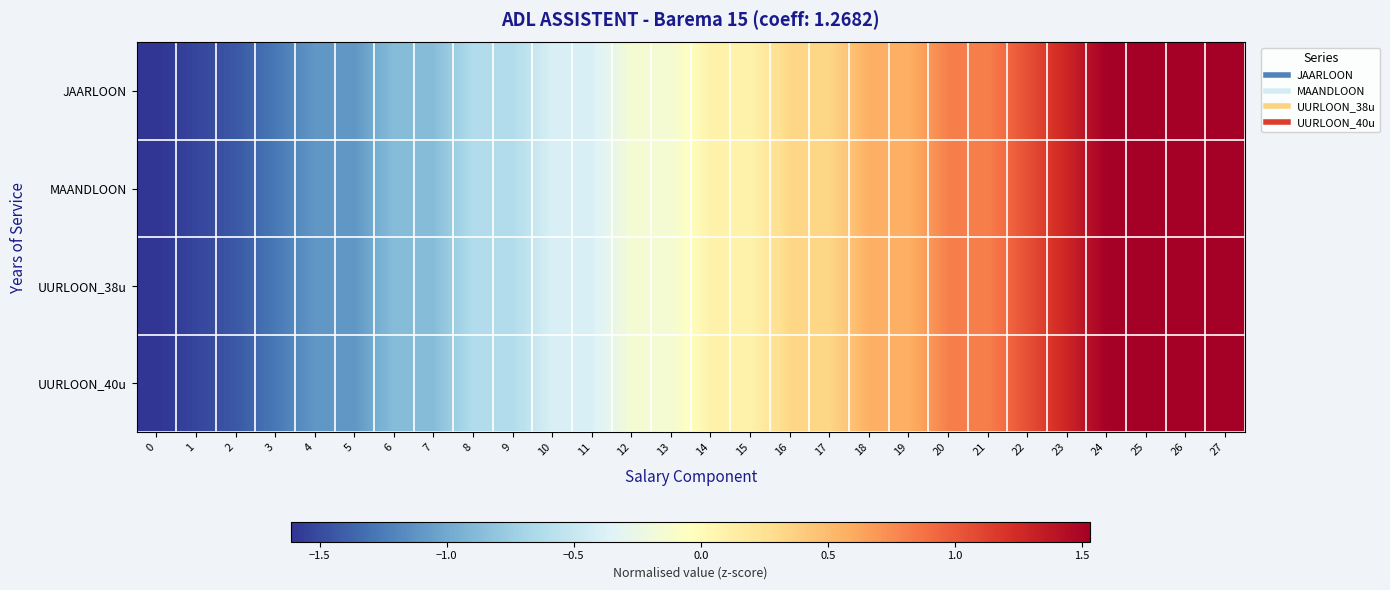

Which series changed the most between 3 and 17?

JAARLOON